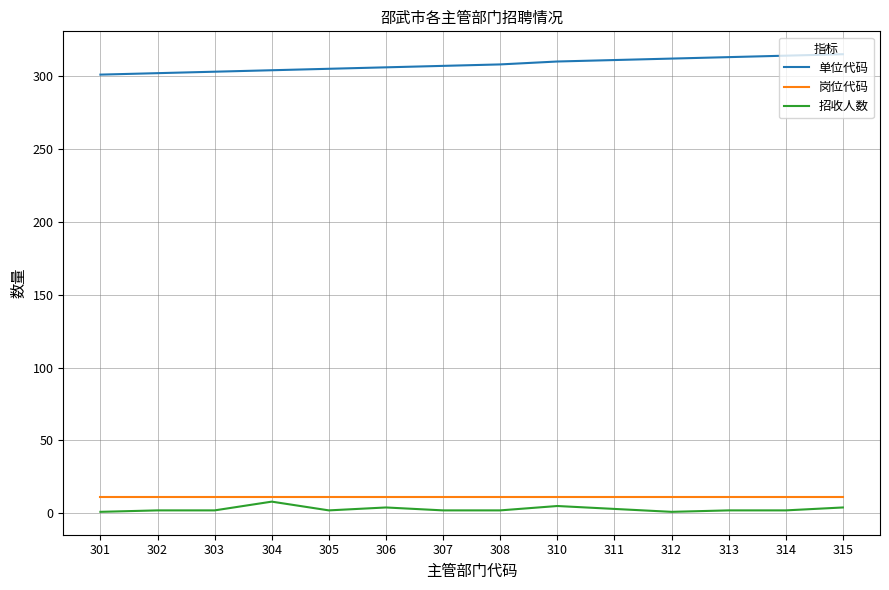

What is the maximum value for 岗位代码?

11